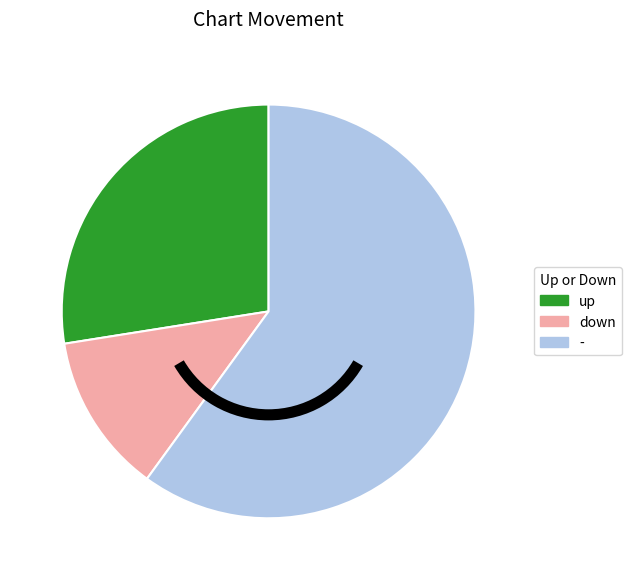

Combined, do - and up account for over 50%?

Yes